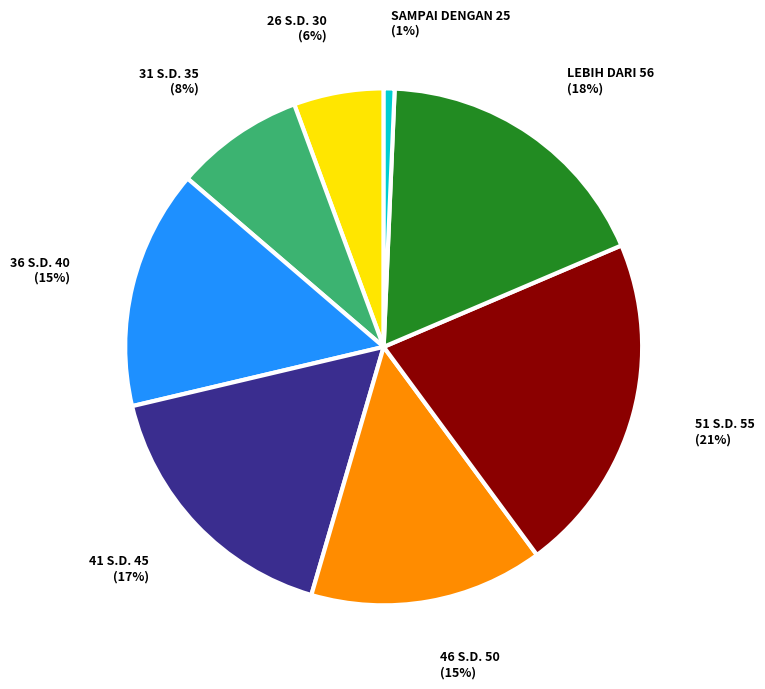

Is it true that SAMPAI DENGAN 25 is 1% of the pie?

True